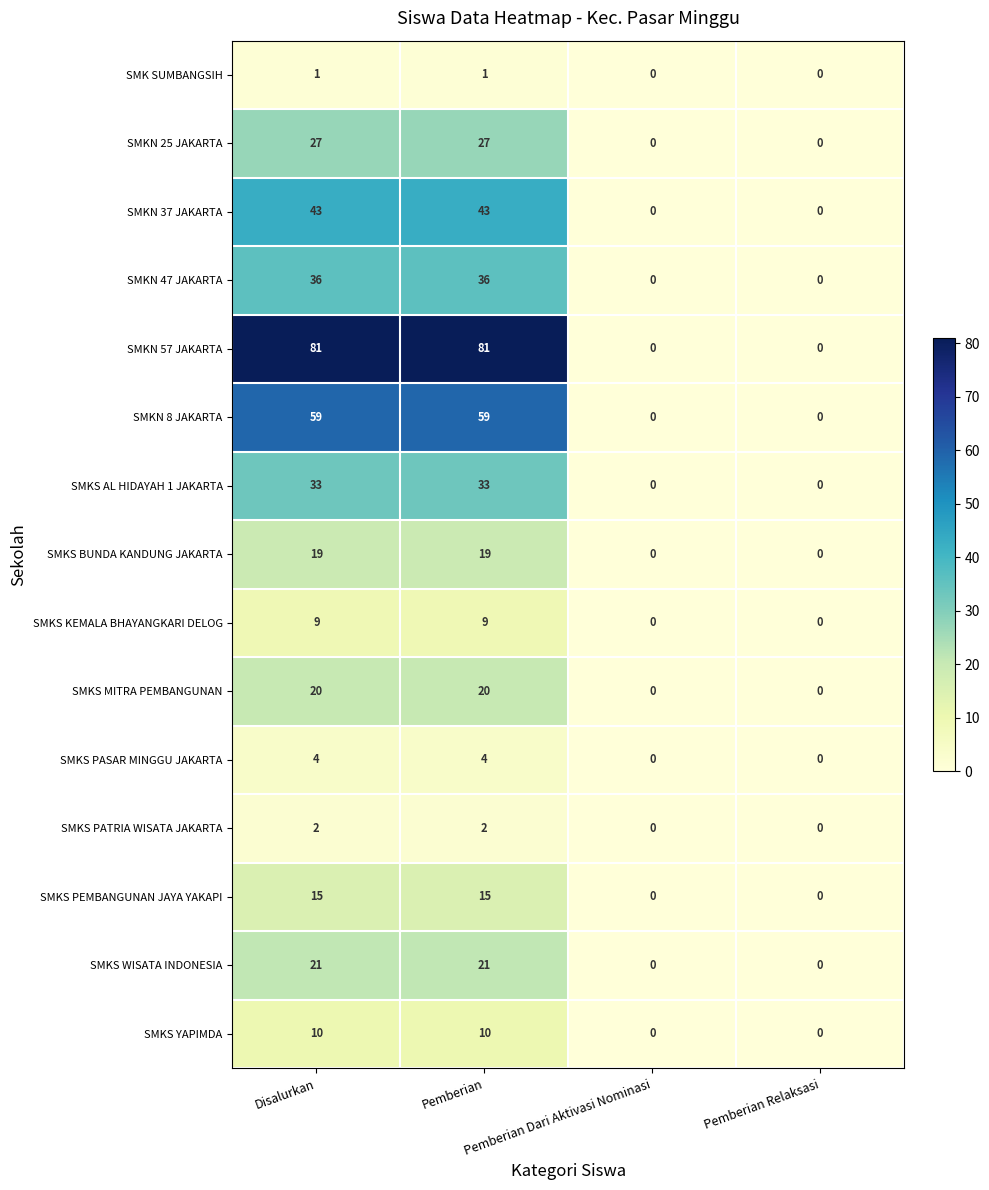

What is the average value of the SMKS PEMBANGUNAN JAYA YAKAPI series?

8